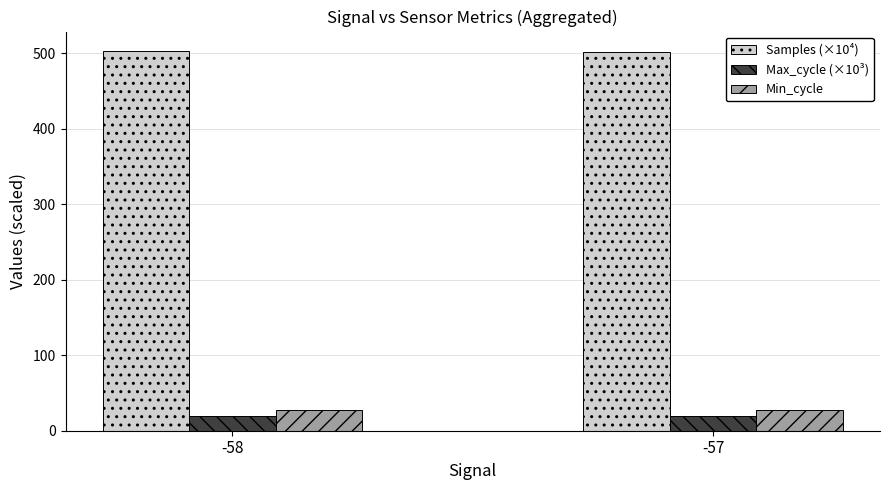

What is the average value of the Max_cycle (×10³) series?

20.0